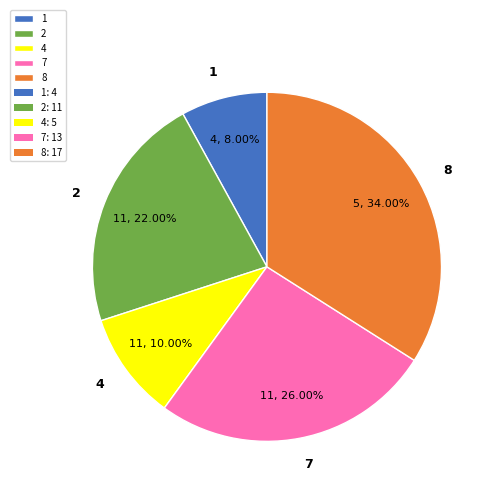

Which category has the smallest portion of the pie?

1